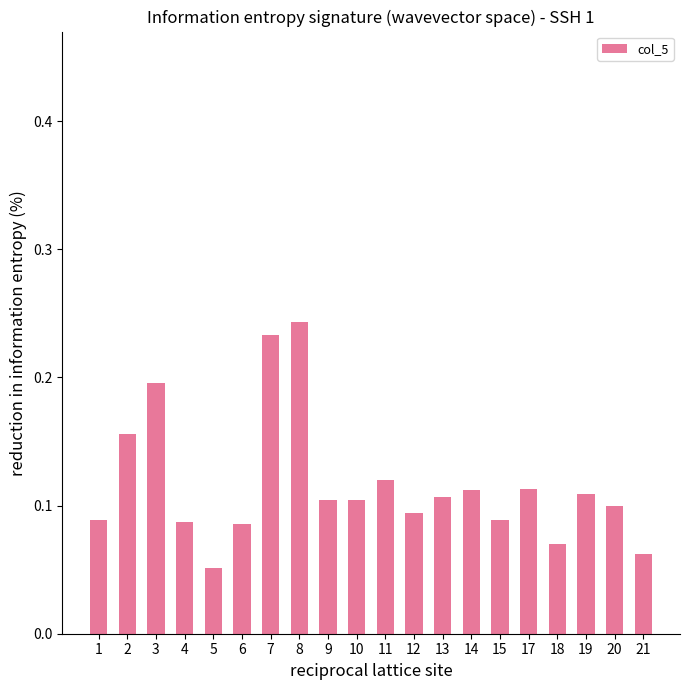

Does the chart contain stacked bars?

No